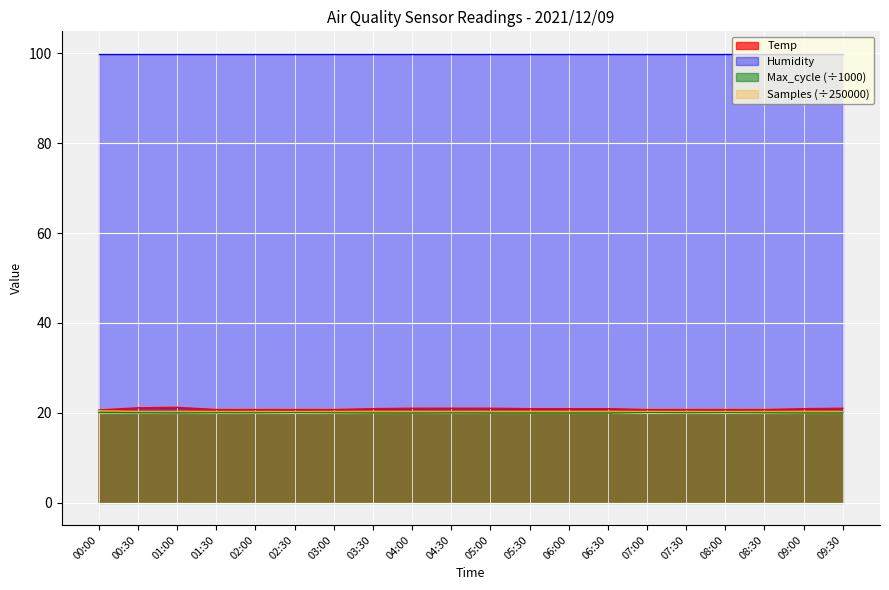

Which category has the lowest value across all series?

06:00